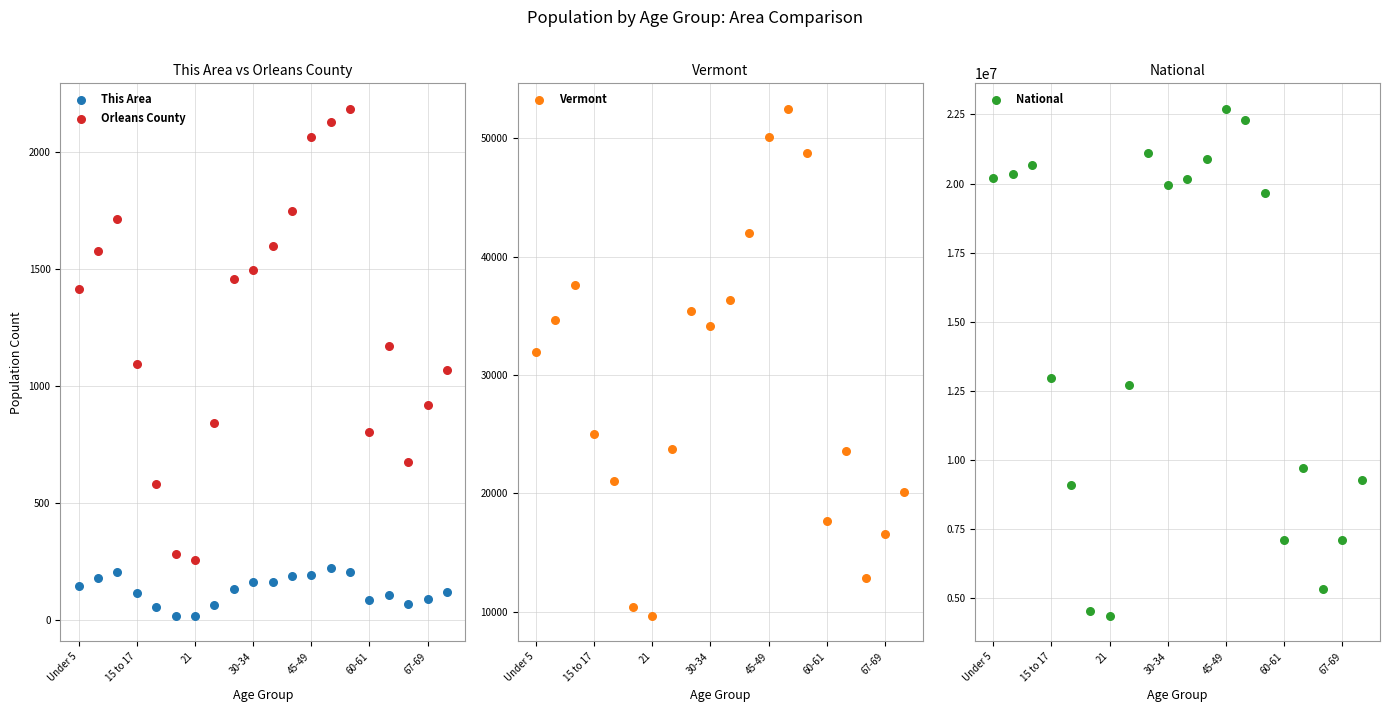

Is the value of Orleans County at 8 greater than the value of Vermont at 30-34?

No